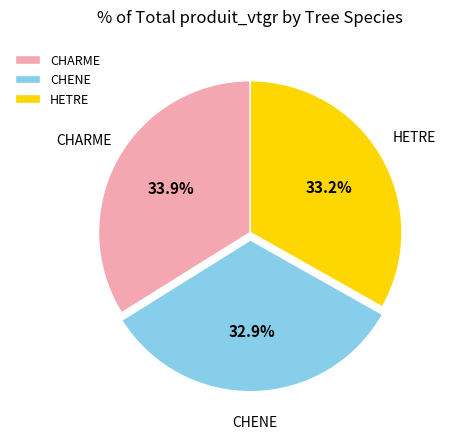

Is CHARME the majority of the pie?

No